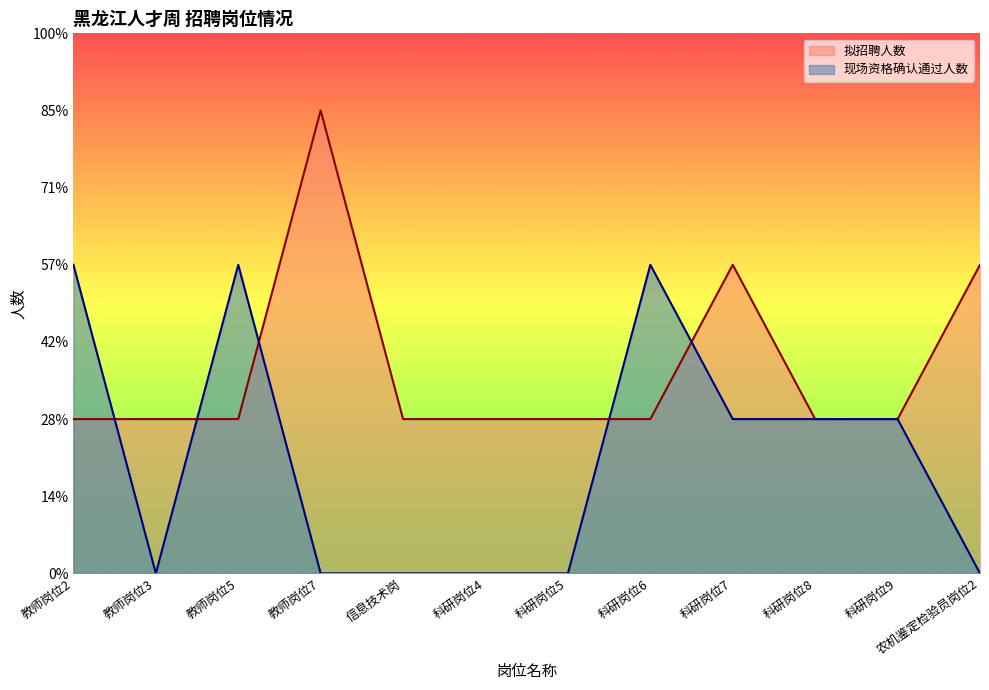

After their last crossing, which series has the higher values: 现场资格确认通过人数 or 拟招聘人数?

拟招聘人数